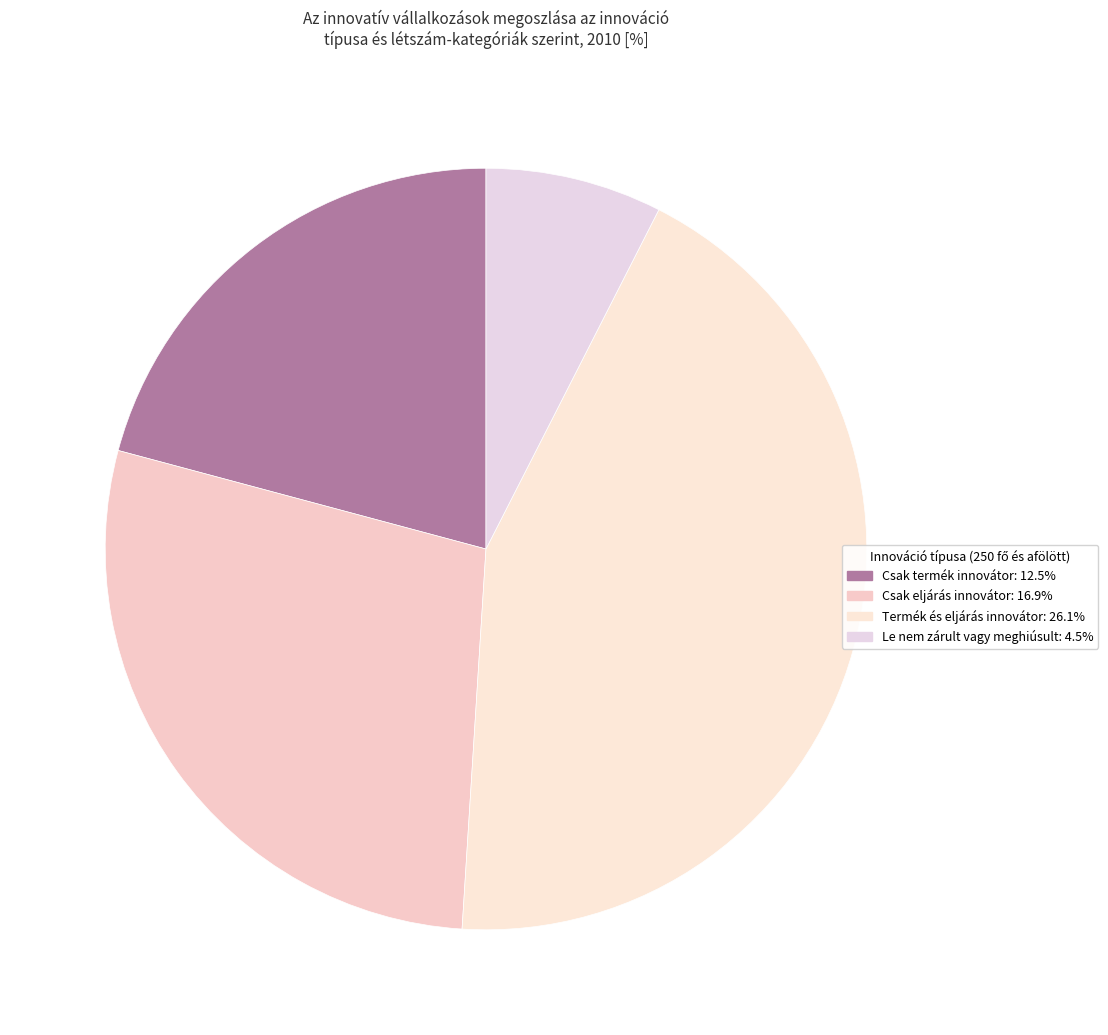

How many segments does this pie chart have?

4